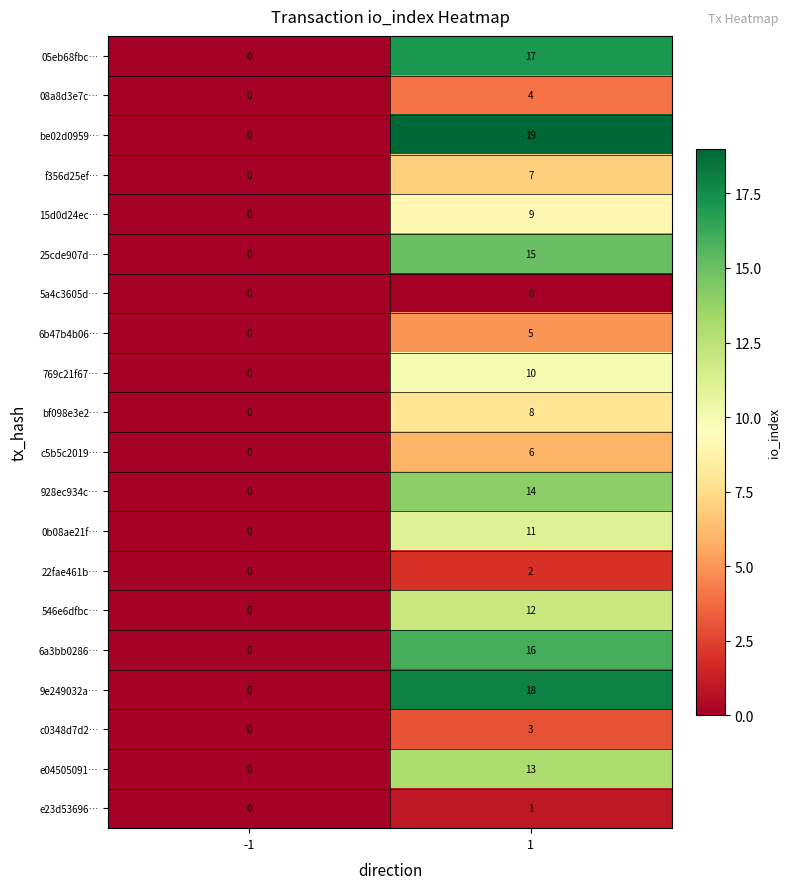

What is the difference between the maximum and minimum values in the 6b47b4b06… series?

5